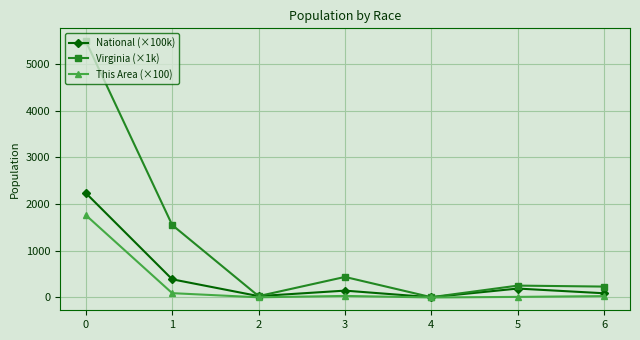

True or false: Virginia (×1k) has more than 2 interior local peaks.

False